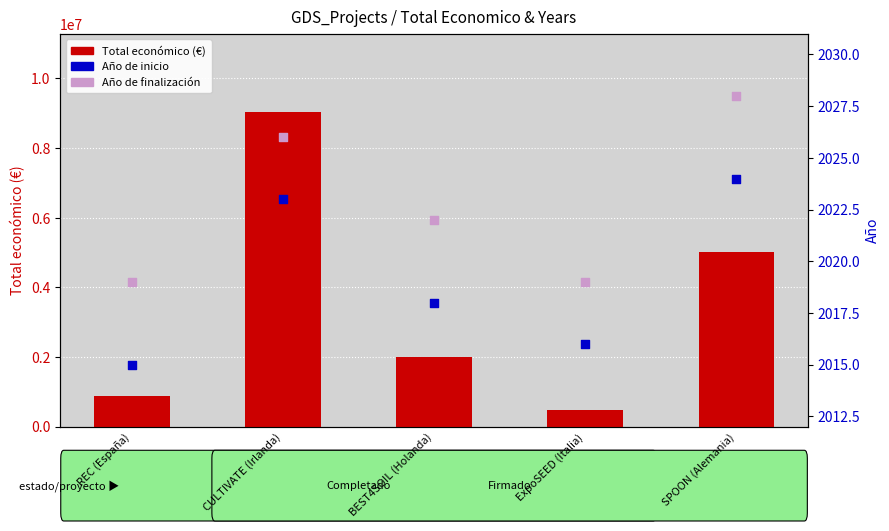

What are all the series names shown in the legend?

Total económico (€), Año de inicio, Año de finalización